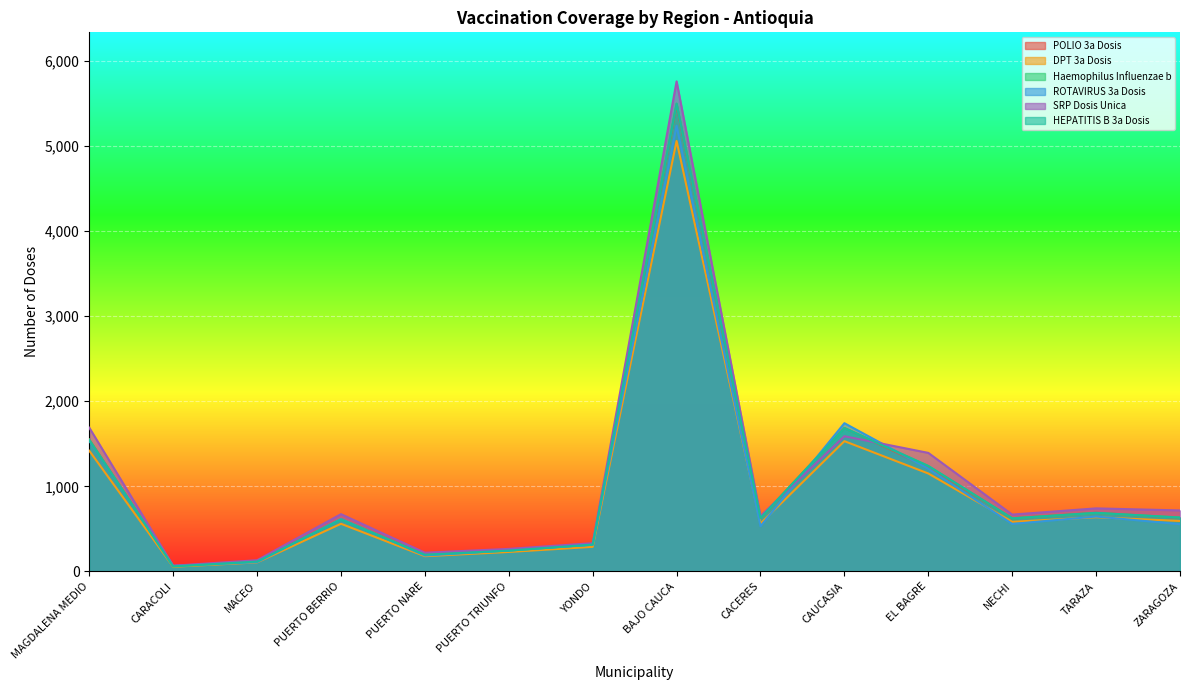

At which label is HEPATITIS B 3a Dosis closest to 2778?

CAUCASIA